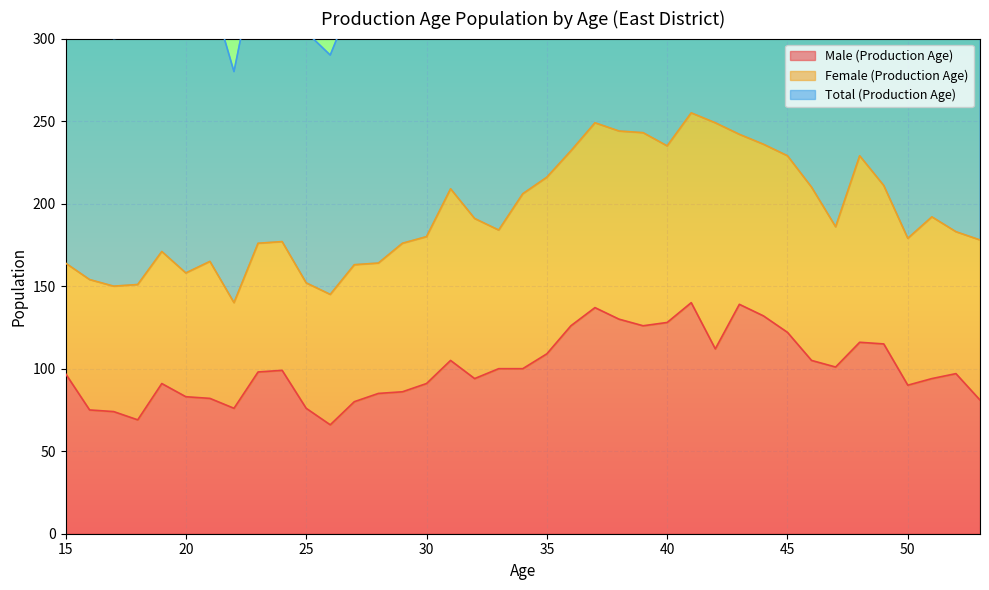

Does the chart display data point markers on the line(s)?

No